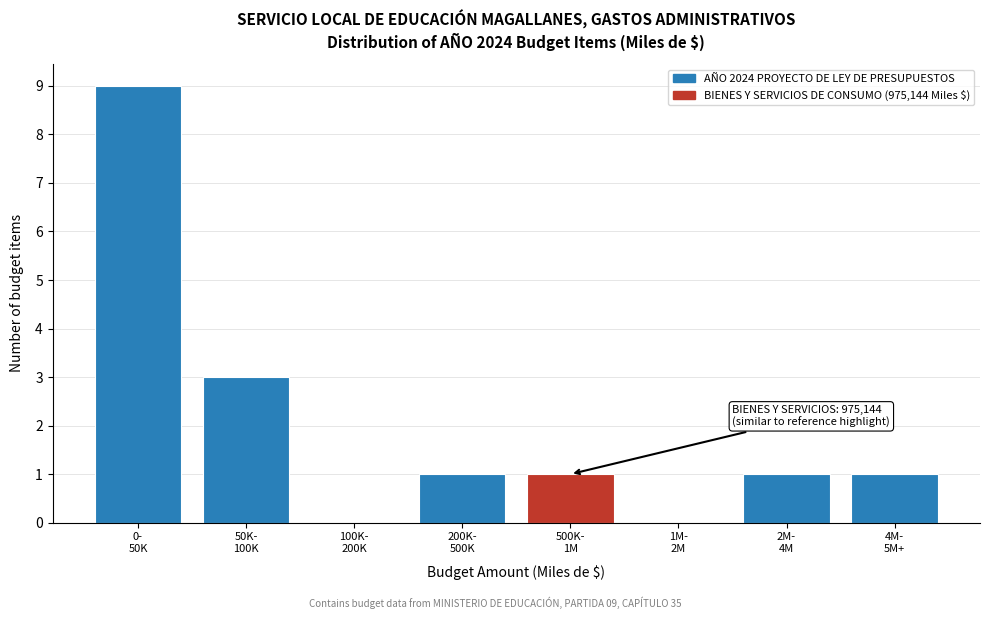

What is the greatest value displayed?

9